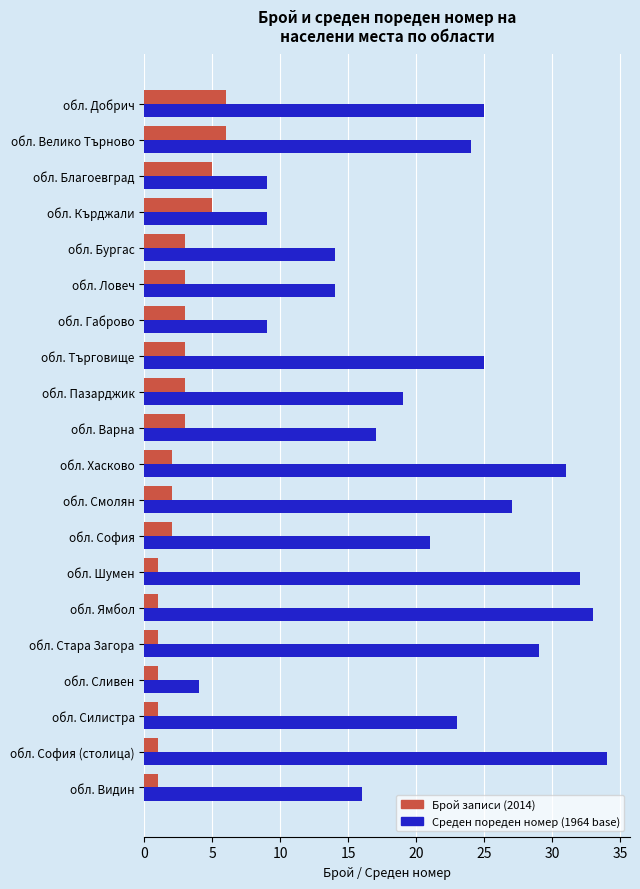

Is the value of Брой записи (2014) at обл. Сливен greater than the value of Среден пореден номер (1964 base) at обл. Благоевград?

No